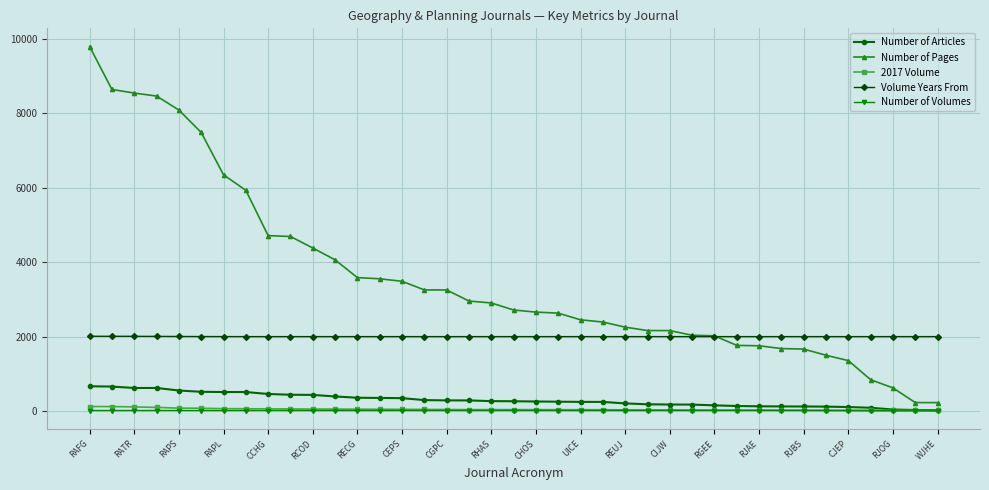

True or false: Number of Volumes and Volume Years From intersect in this chart.

False